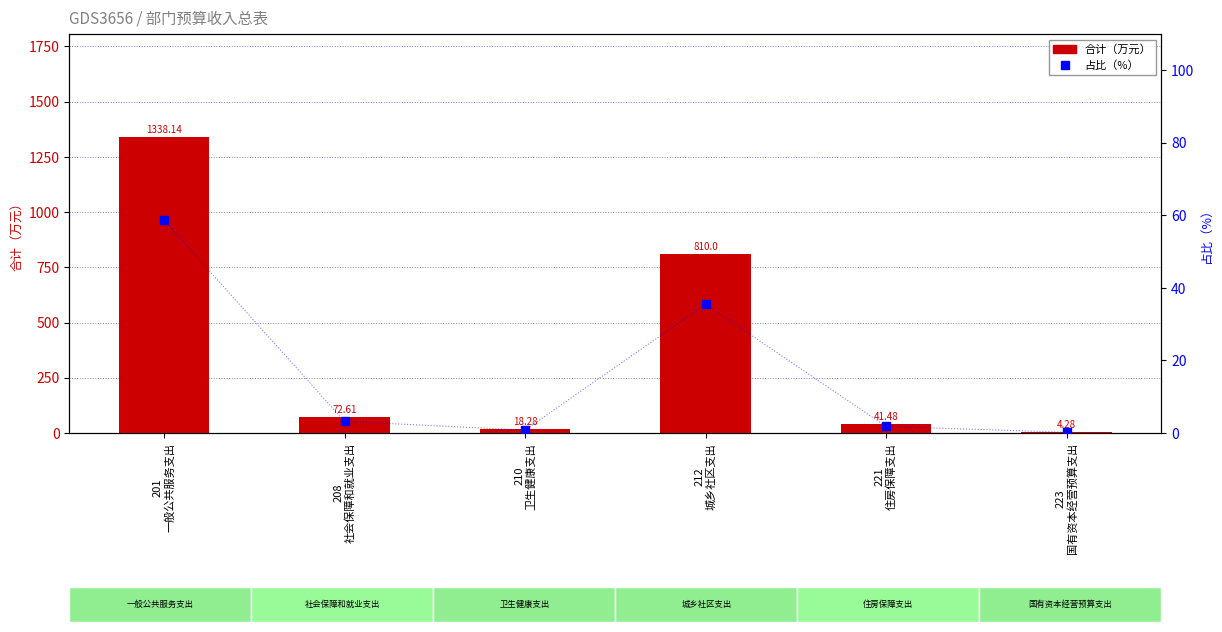

At how many categories does at least one series exceed 101?

2